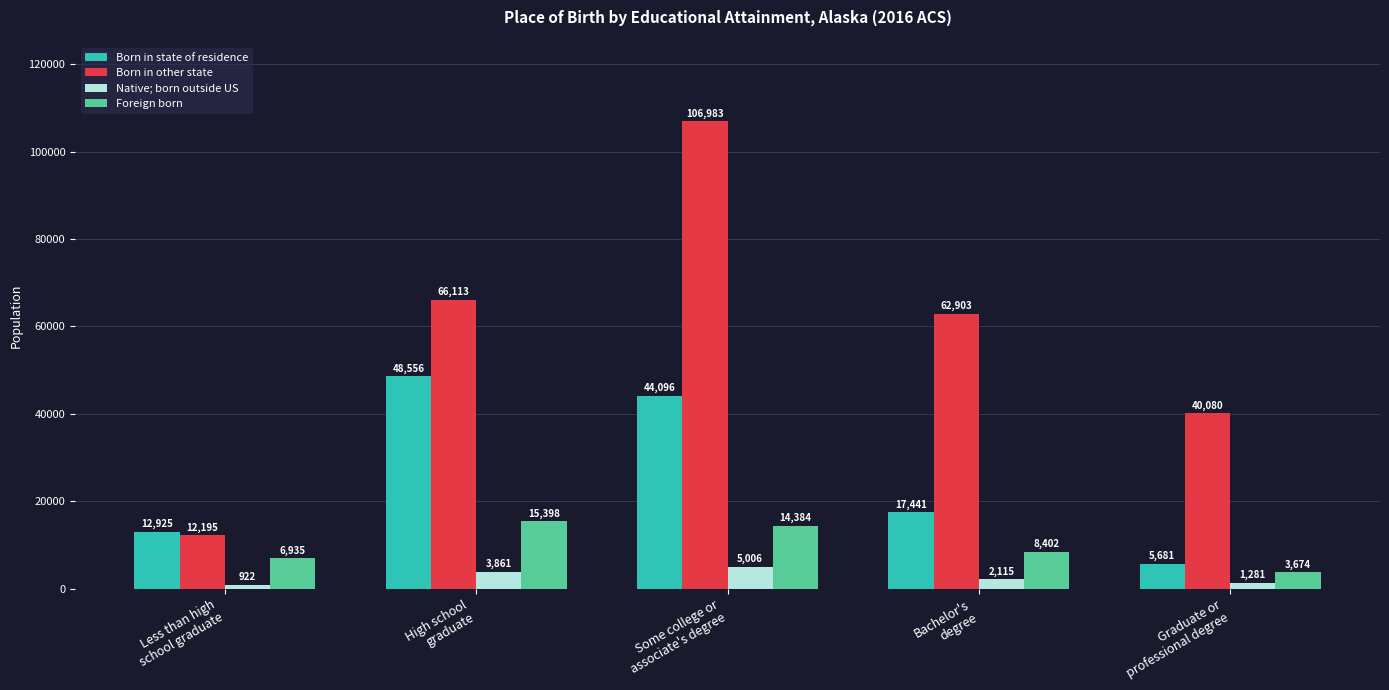

What is the approximate value of Born in state of residence at Less than high
school graduate?

12925